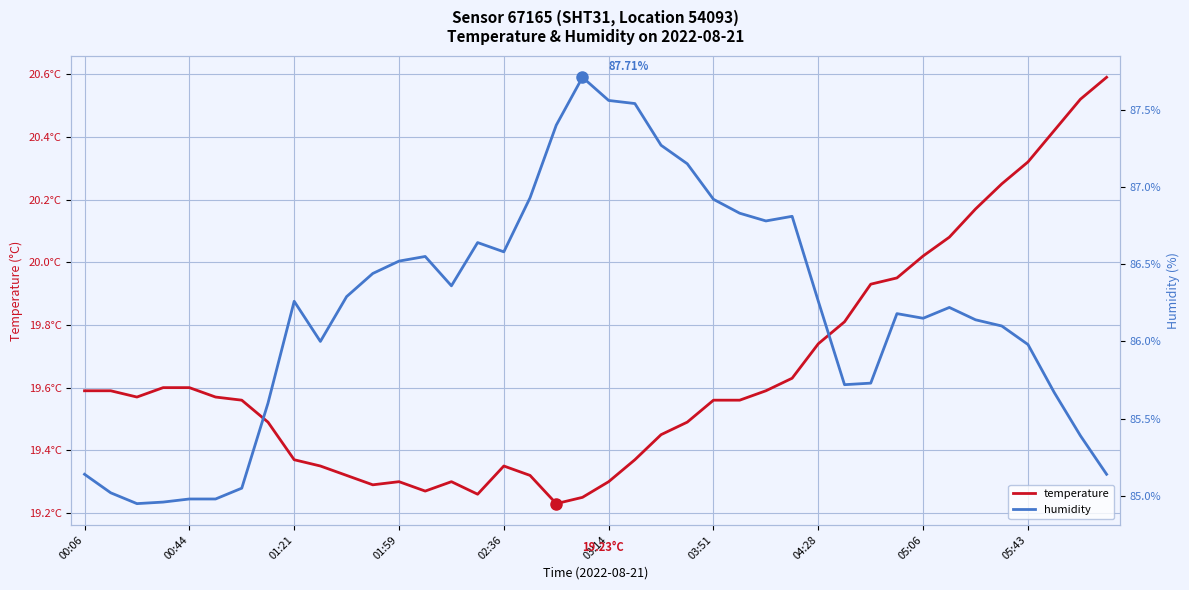

Rank the series at 11 from lowest to highest value.

temperature, humidity